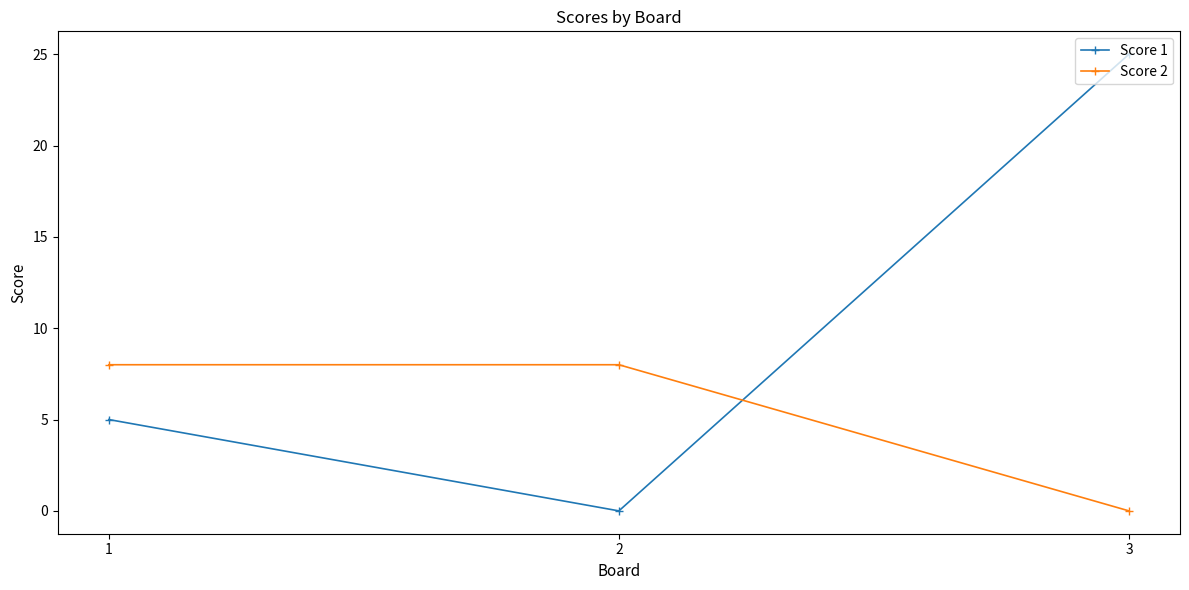

What is the difference between the maximum and minimum values in the Score 2 series?

8